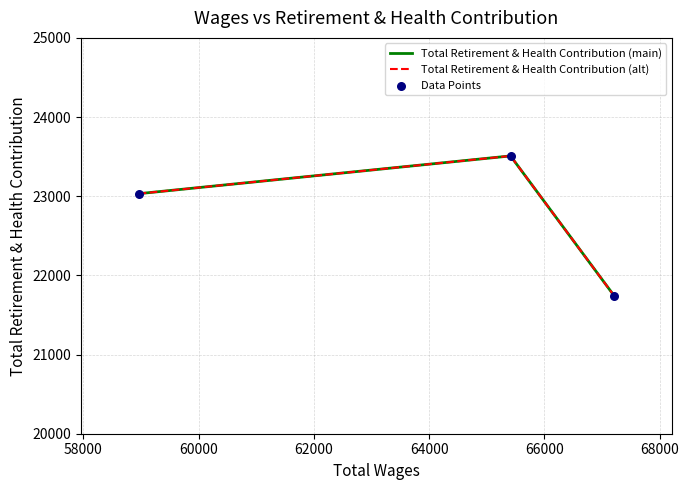

Is this an area chart (filled region under the line)?

No